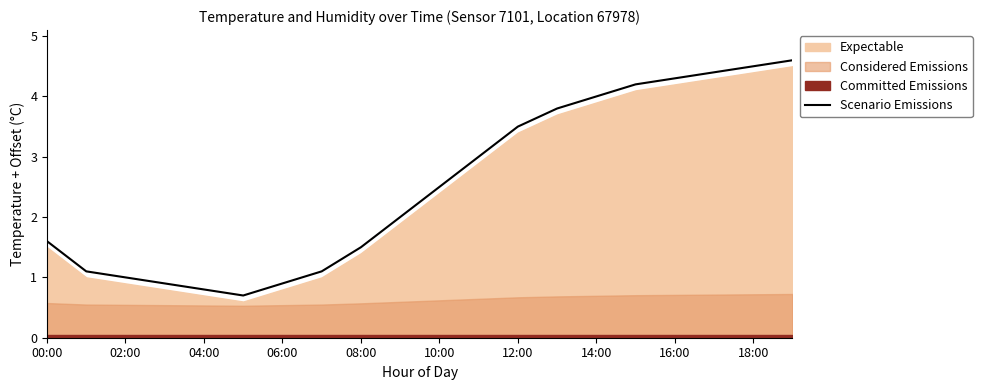

True or false: there are more than 2 points higher than both neighbors.

False